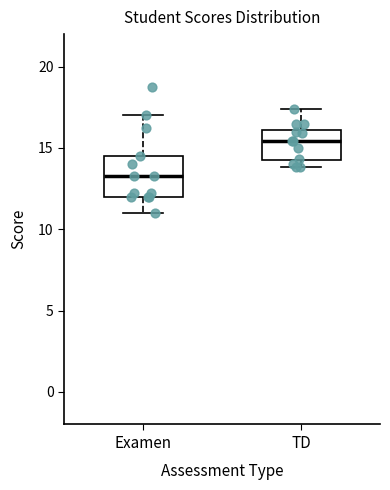

Which box is the tallest, from its lower edge to its upper edge?

Examen